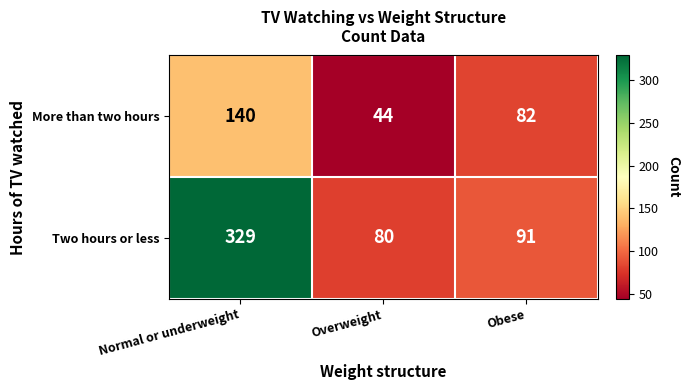

What is the sum of all Two hours or less values?

500